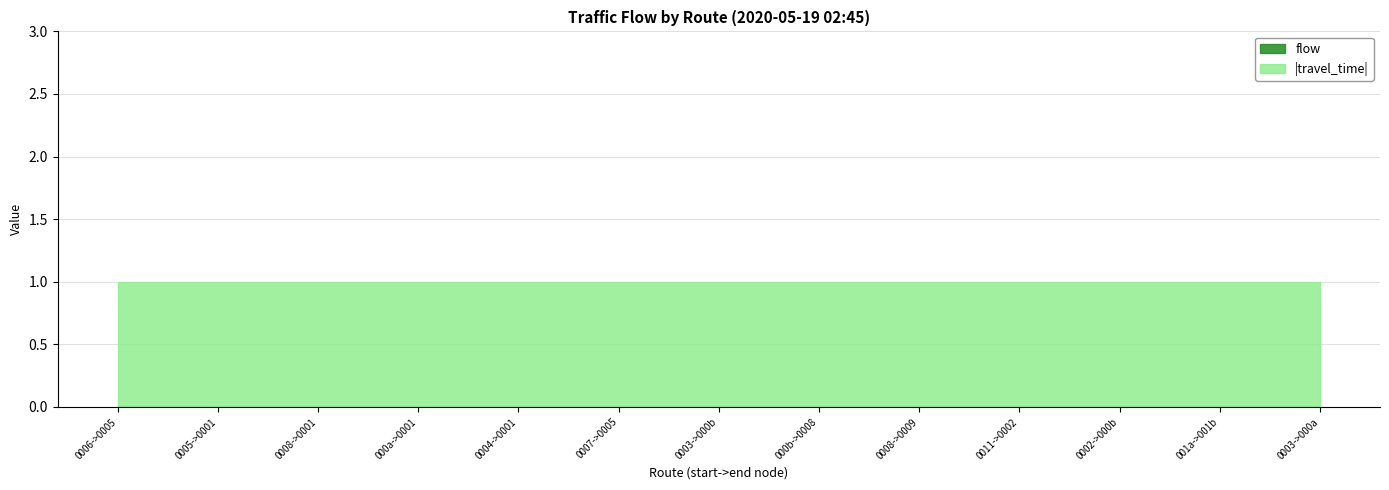

Which series has the widest spread of values?

travel_time